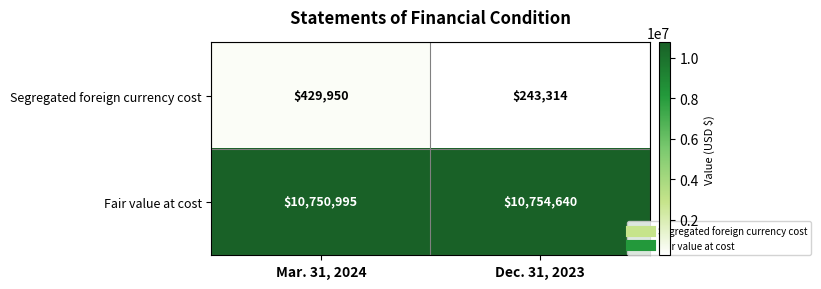

Which series changed the most between Mar. 31, 2024 and Dec. 31, 2023?

Segregated foreign currency cost